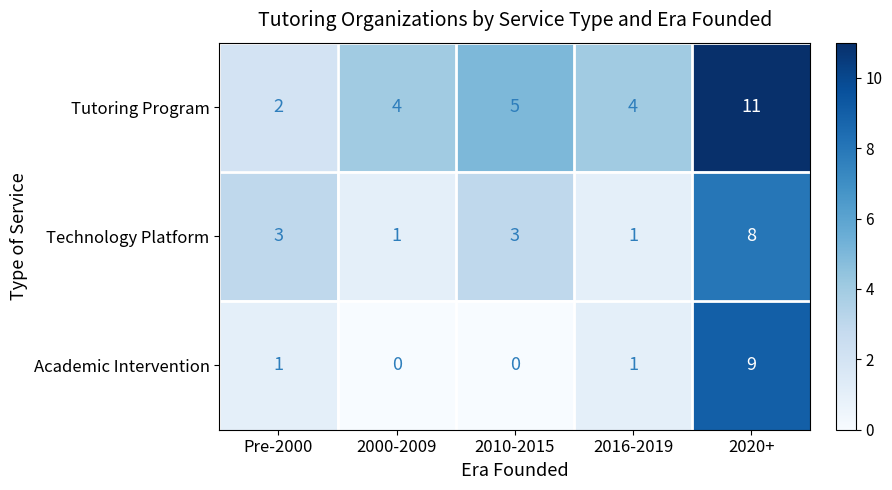

True or false: Technology Platform has a value of 3 at 2020+.

False